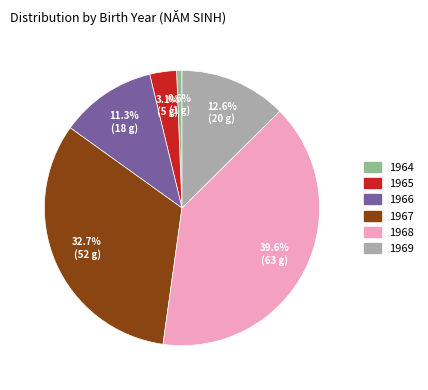

What is the smallest slice in the pie chart?

1964